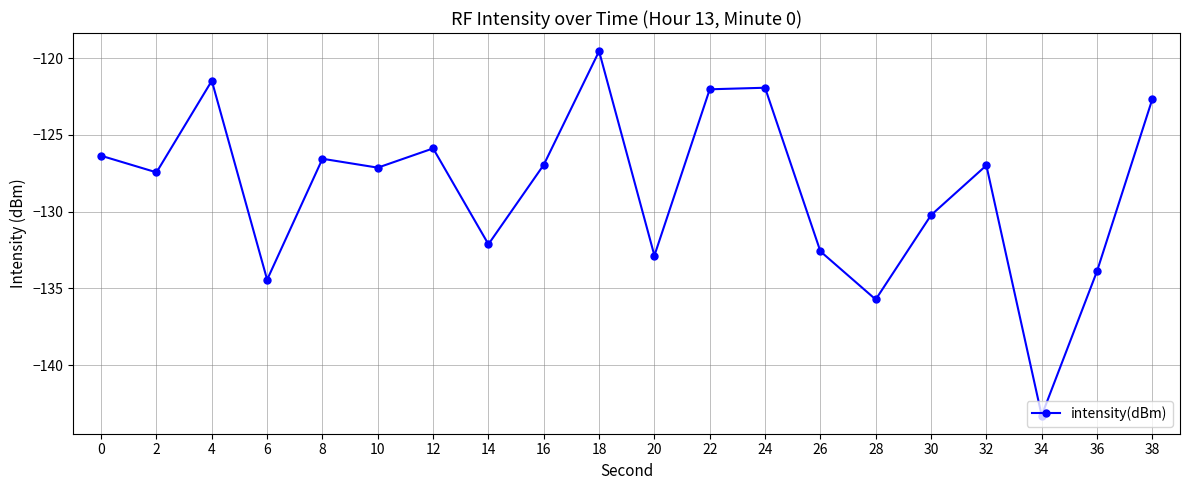

True or false: the data shows -186.1 at 32.

False